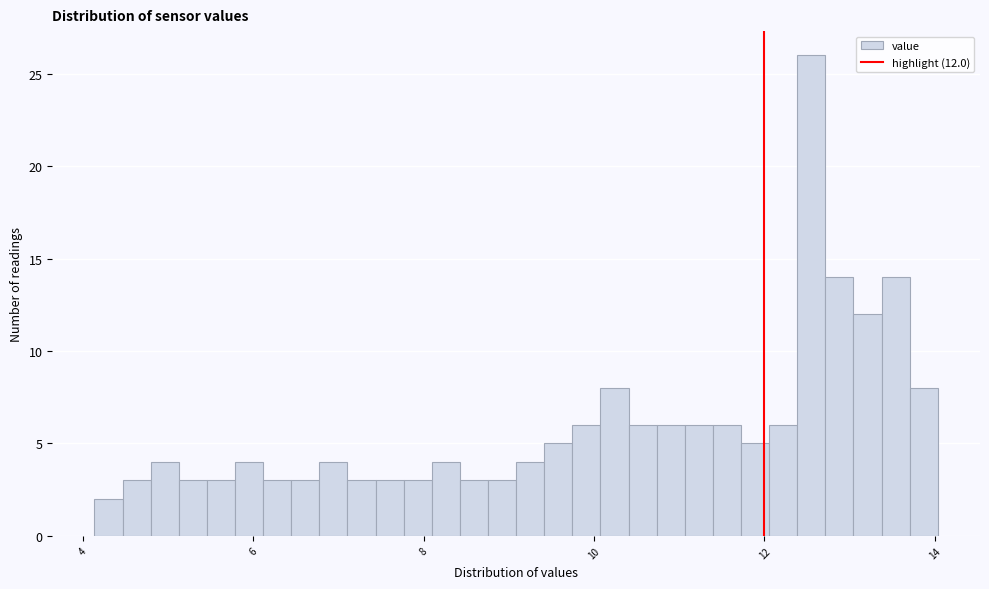

Around what value on the x-axis is the tallest bar? Give the approximate position of its centre, as read against the axis.

12.6